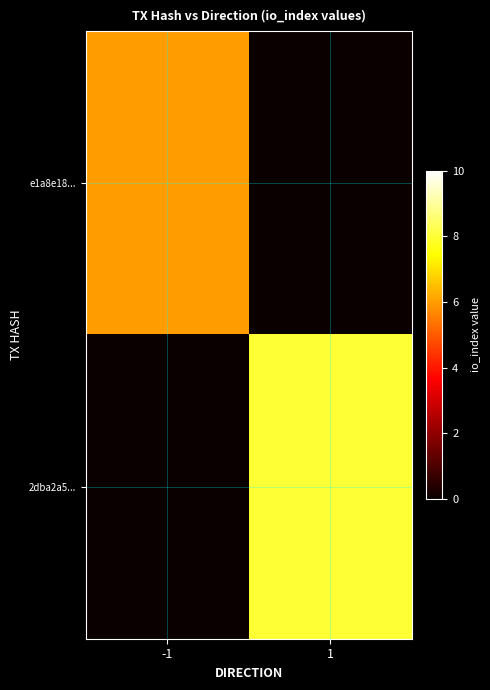

List the series in order of their peak value, lowest first.

e1a8e18..., 2dba2a5...